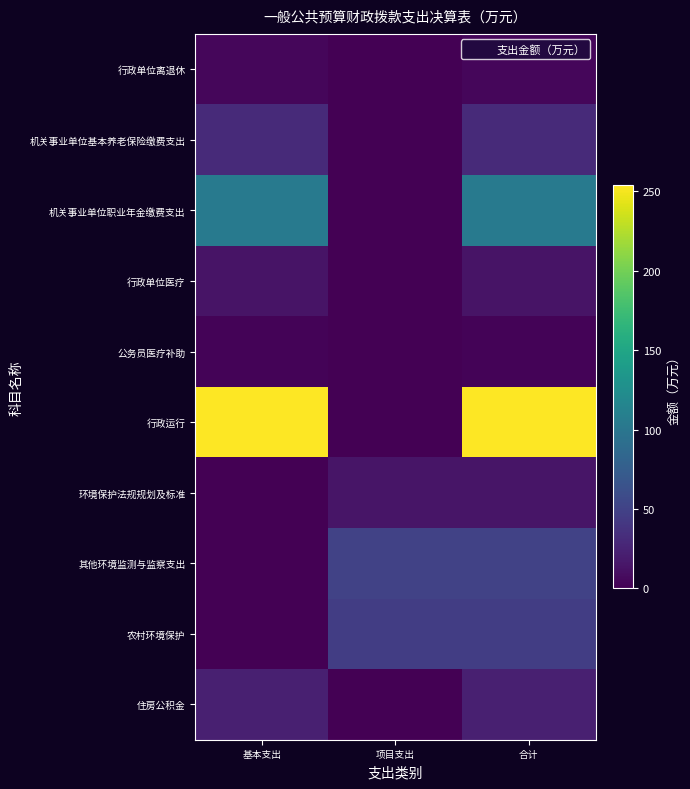

What is the total value across all series at 基本支出?

431.7